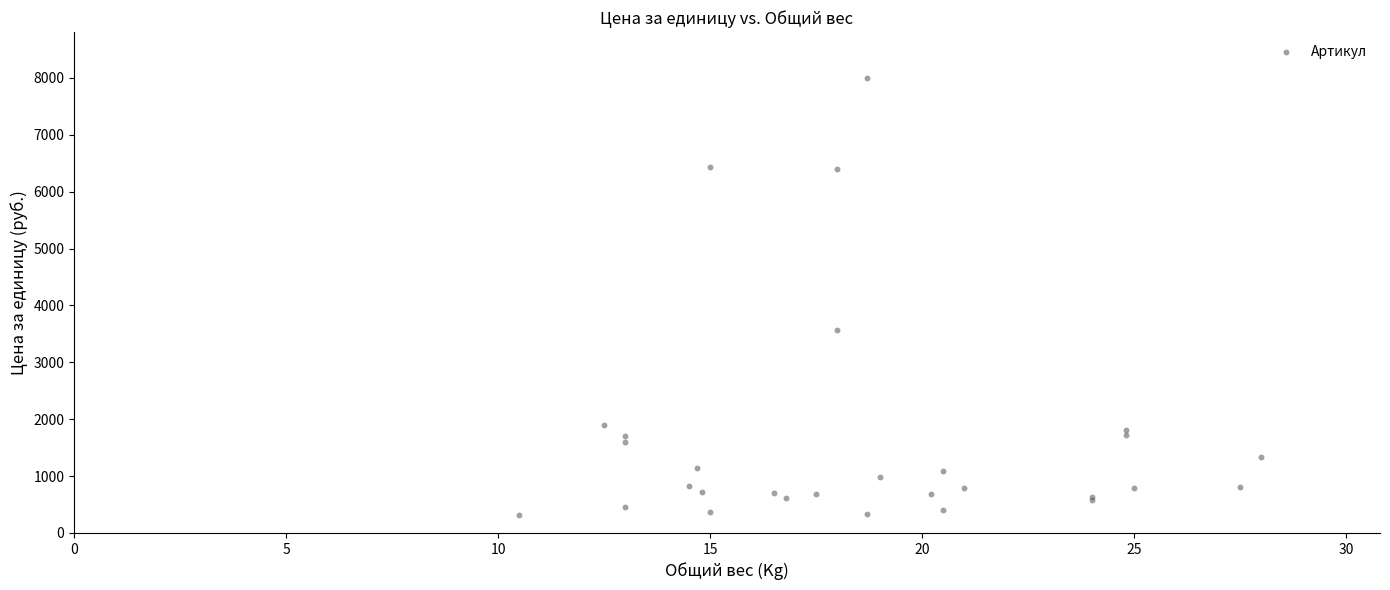

What Y value in the scatter plot is closest to 4160?

3561.2